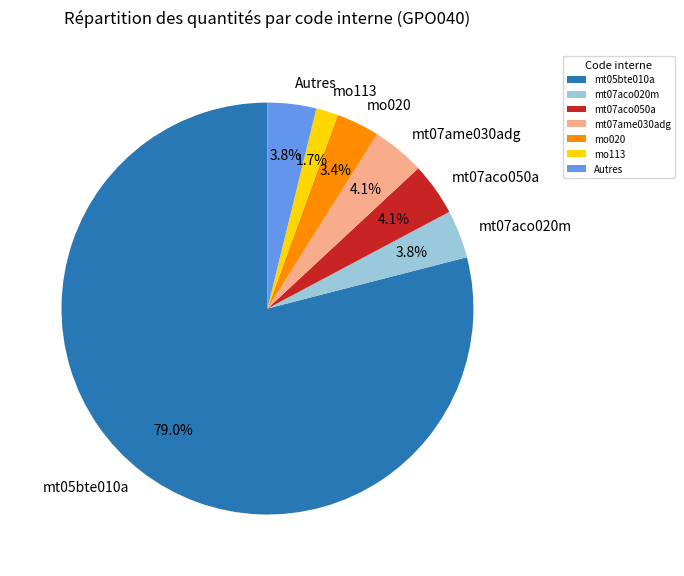

Which category accounts for the majority?

mt05bte010a